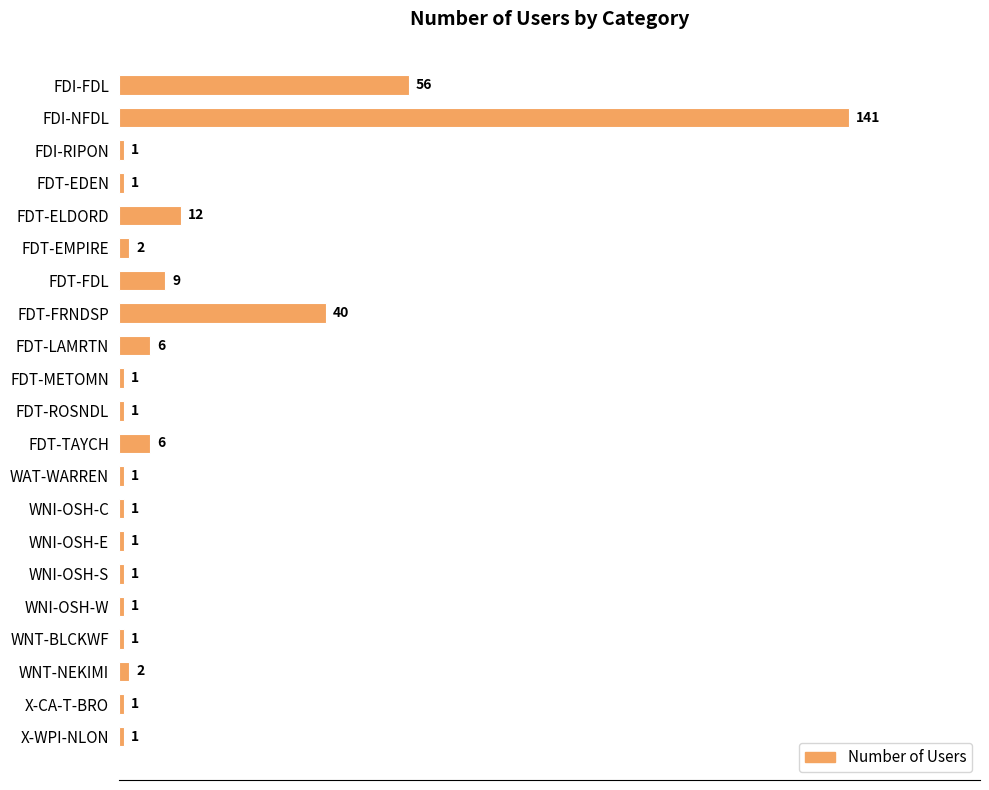

What position from the bottom is FDT-METOMN?

12